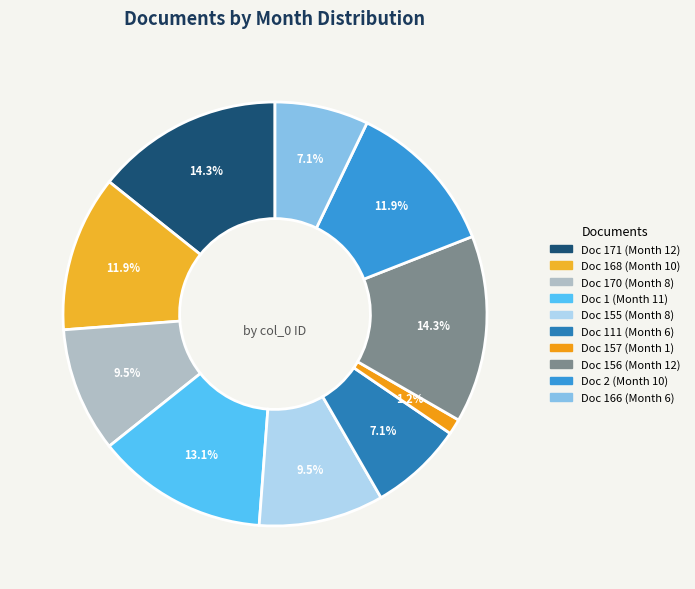

How many segments does this pie chart have?

10